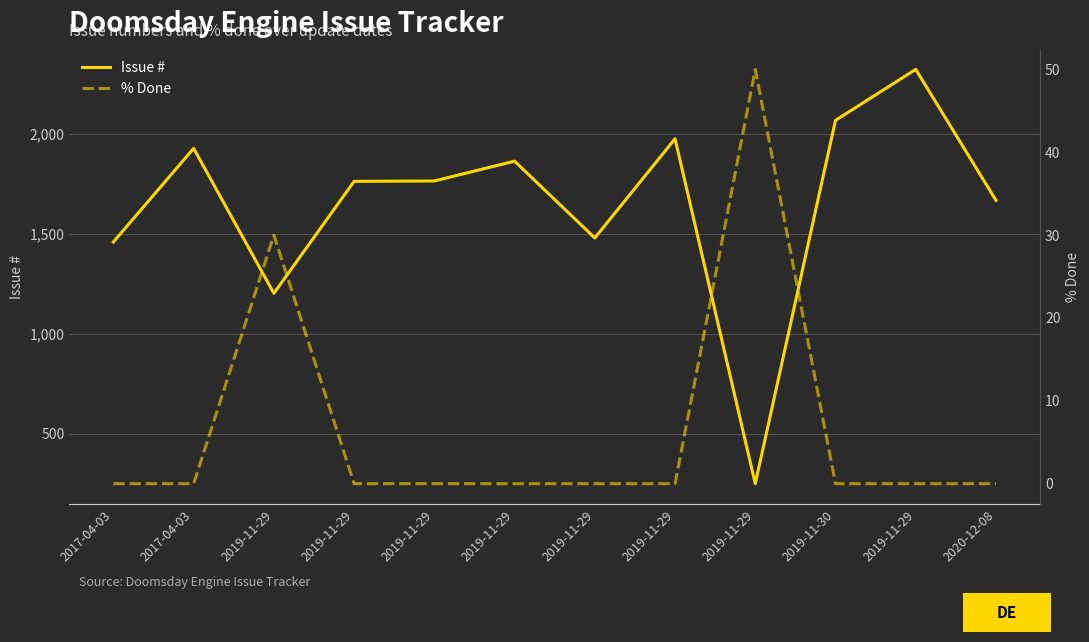

Is the value of % Done at 2017-04-03 greater than the value of Issue # at 2019-11-29?

No